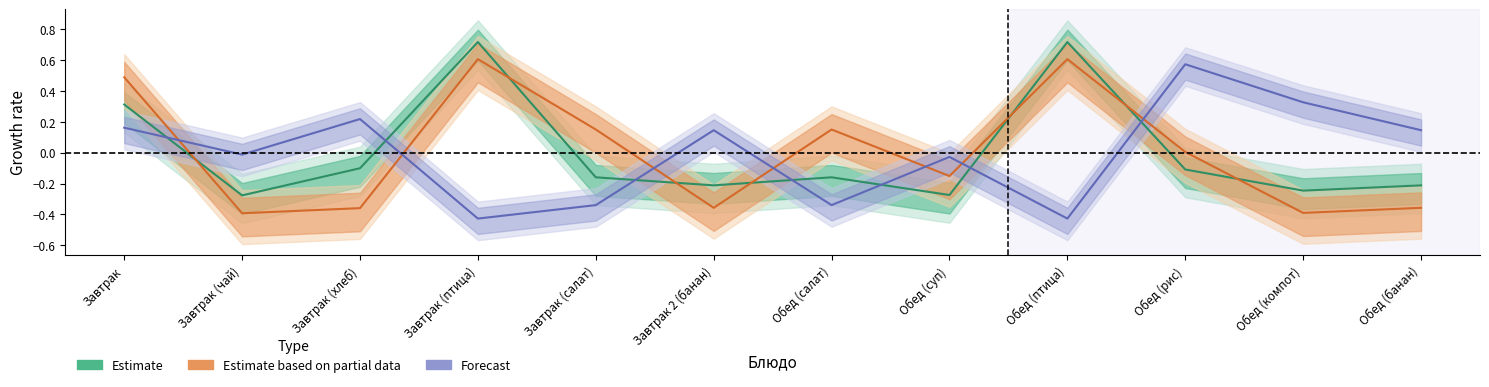

What is the difference between the Forecast values at Завтрак (хлеб) and Обед (птица)?

0.6